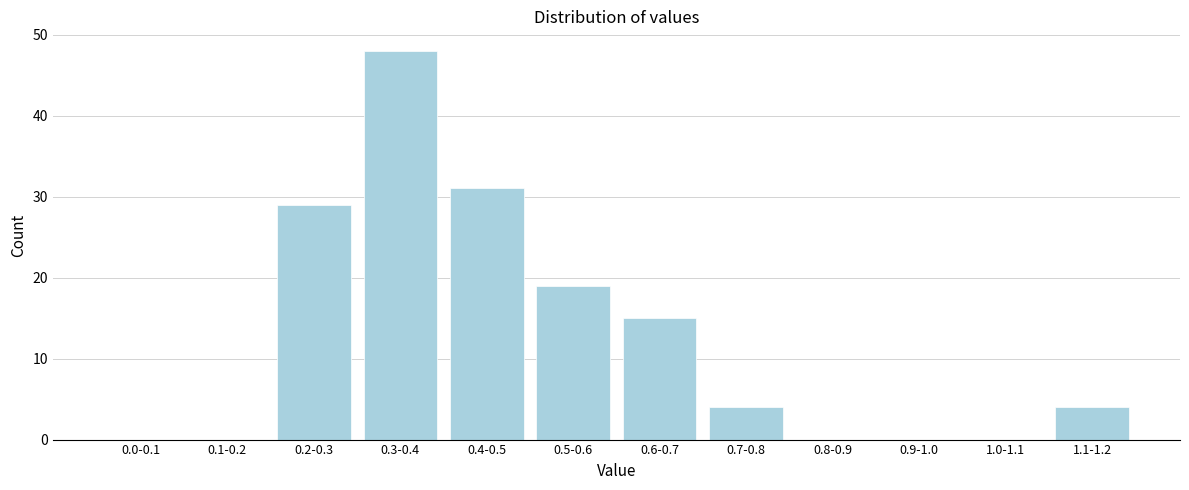

Reading left to right, extract all data points from this chart.

0.0-0.1=0	0.1-0.2=0	0.2-0.3=29	0.3-0.4=48	0.4-0.5=31	0.5-0.6=19	0.6-0.7=15	0.7-0.8=4	0.8-0.9=0	0.9-1.0=0	1.0-1.1=0	1.1-1.2=4